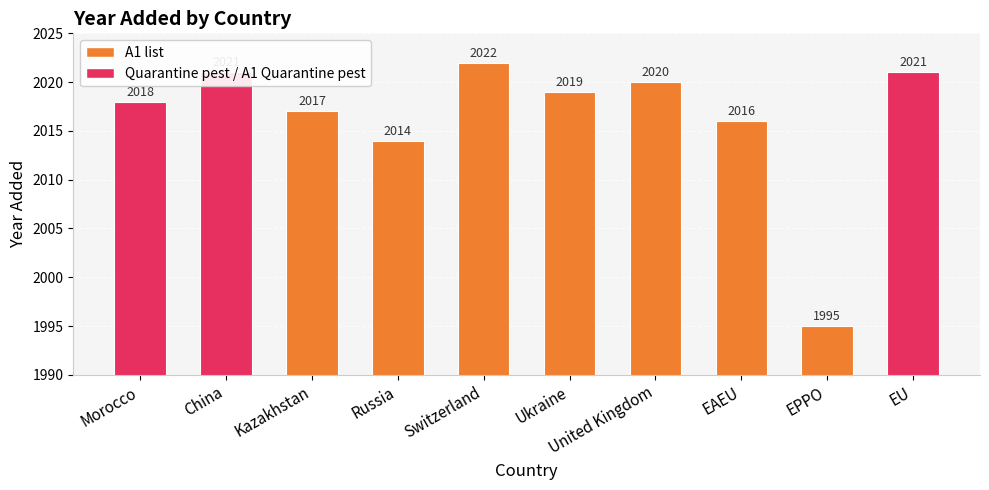

What position from the right is EAEU?

3